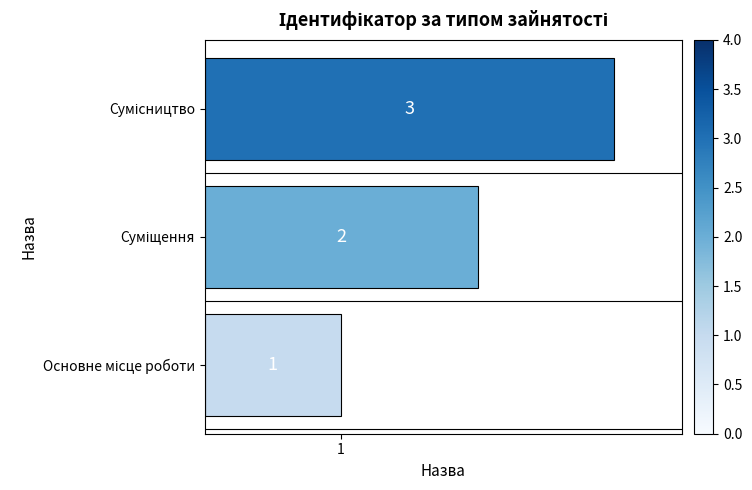

What is the maximum value shown in the chart?

3